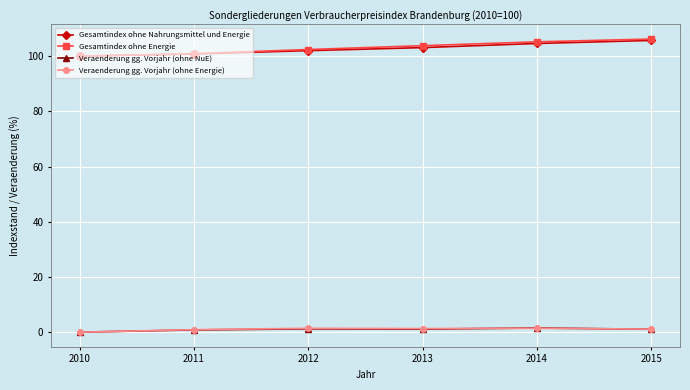

Is it true that Gesamtindex ohne Nahrungsmittel und Energie equals 48.5 at 2015?

False